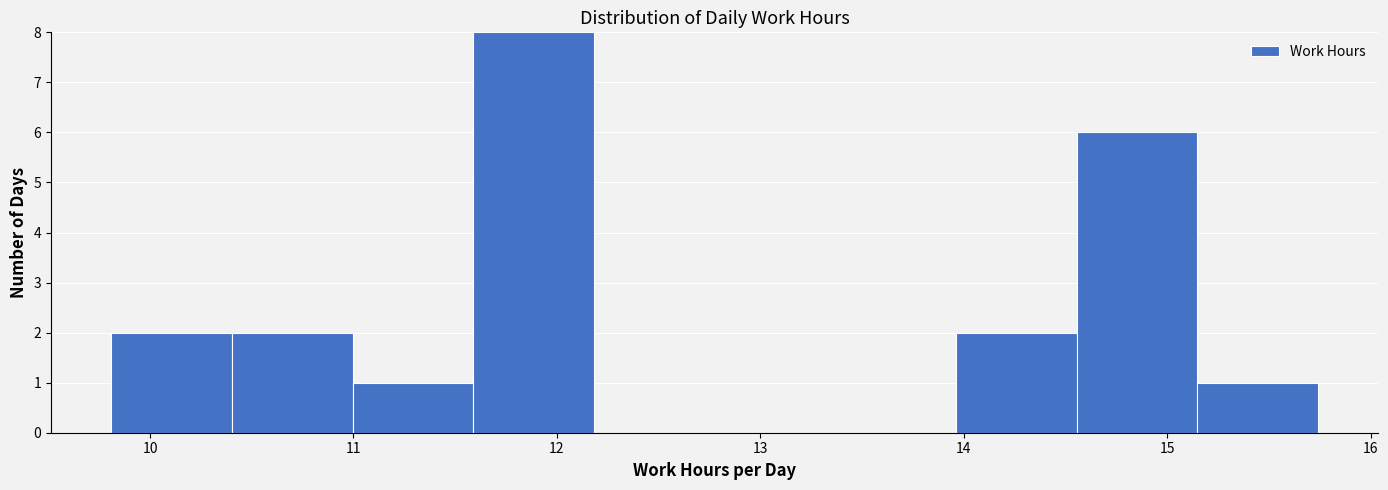

Reading left to right, transcribe this chart: for each bar, give the range it covers on the x-axis and its height. Neither the bar edges nor the heights are printed on the chart, so give them approximately, as read against the axes.

9.8 to 10.4: 2
10.4 to 11.0: 2
11.0 to 11.6: 1
11.6 to 12.2: 8
12.2 to 12.8: 0
12.8 to 13.4: 0
13.4 to 14.0: 0
14.0 to 14.6: 2
14.6 to 15.1: 6
15.1 to 15.7: 1